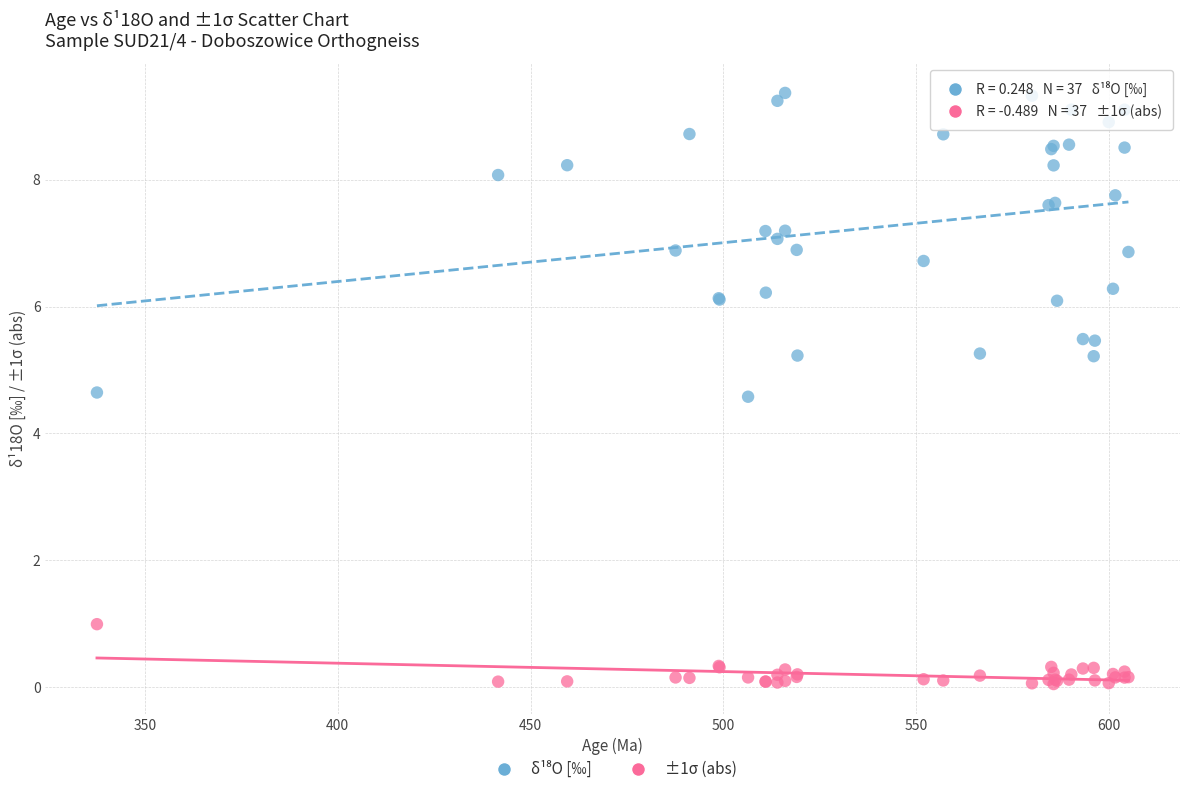

Which series contains the lowest Y value?

±1σ (abs)